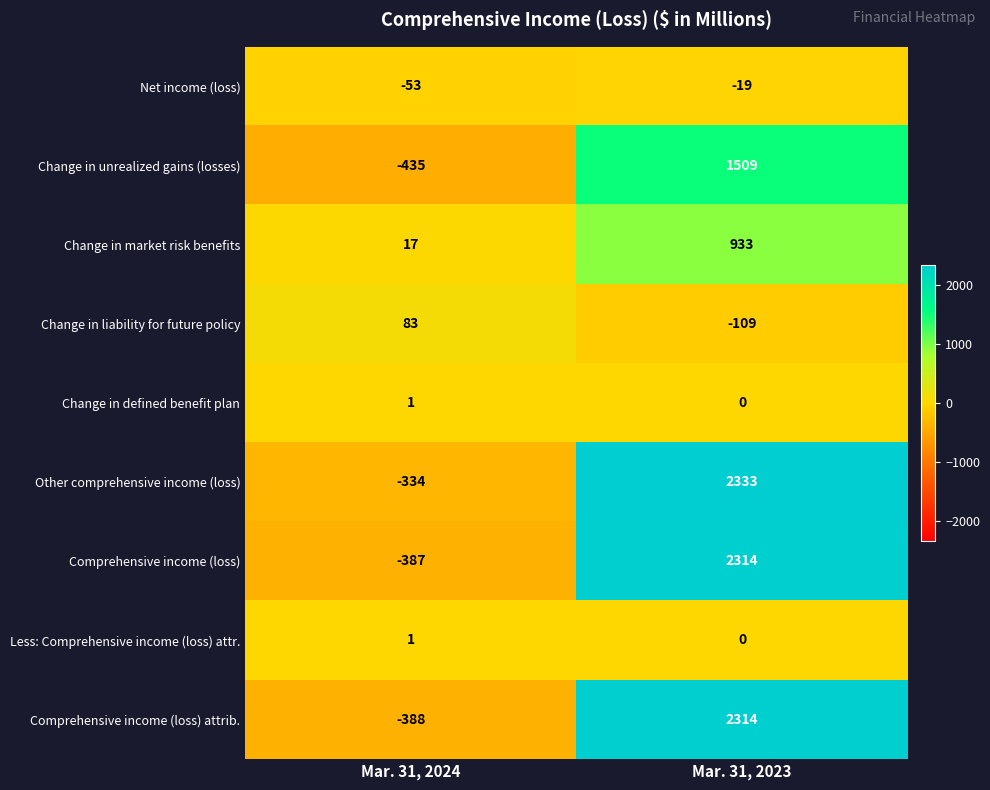

What is the difference between the highest and lowest values at Mar. 31, 2024?

518